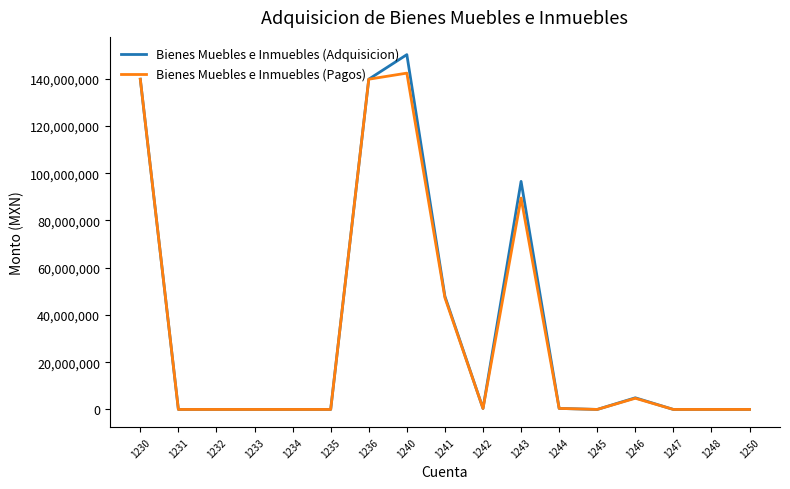

List the series in order of their peak value, lowest first.

Bienes Muebles e Inmuebles (Pagos), Bienes Muebles e Inmuebles (Adquisicion)